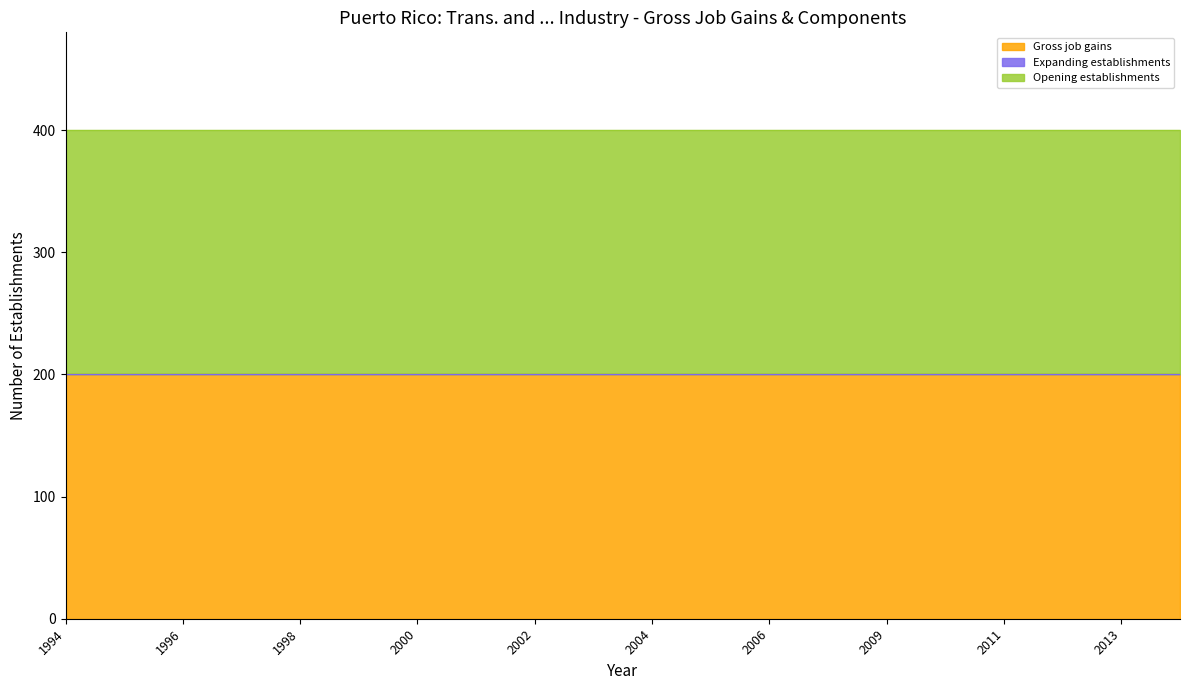

True or false: Opening establishments and Gross job gains cross at least once.

False